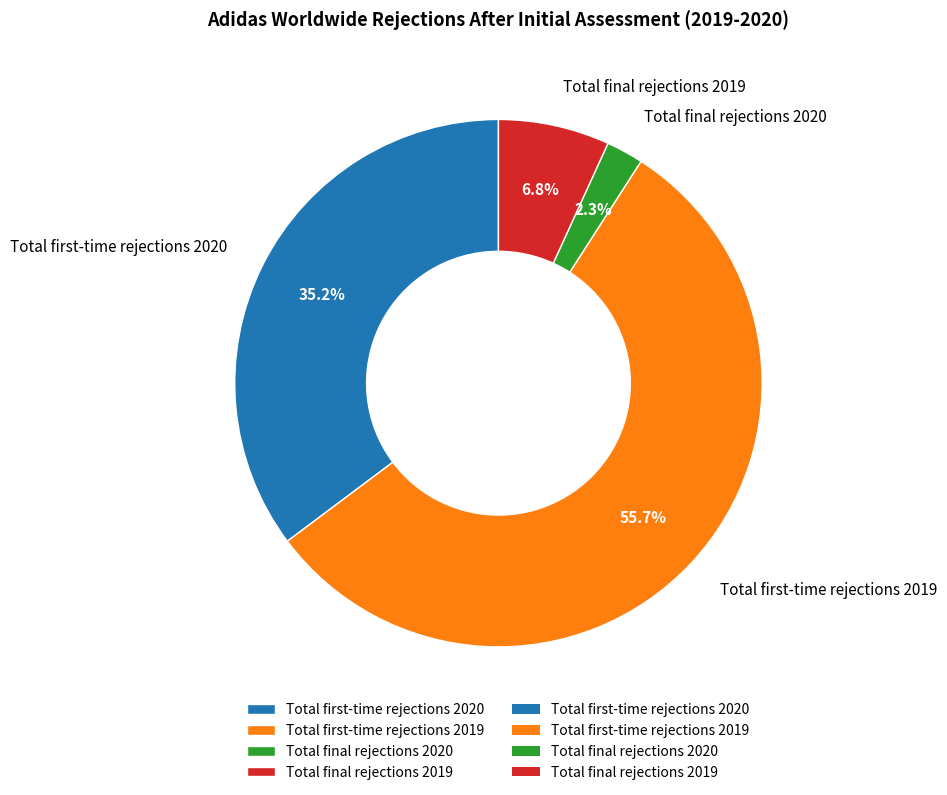

To the nearest percent, what is the average slice percentage?

25%